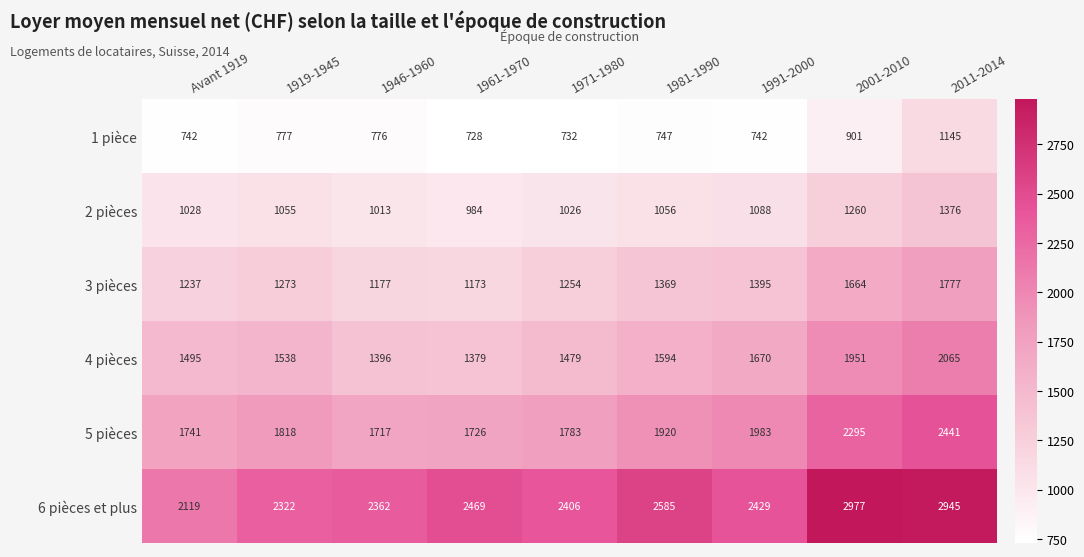

Which category has the highest value in the 4 pièces series?

2011-2014